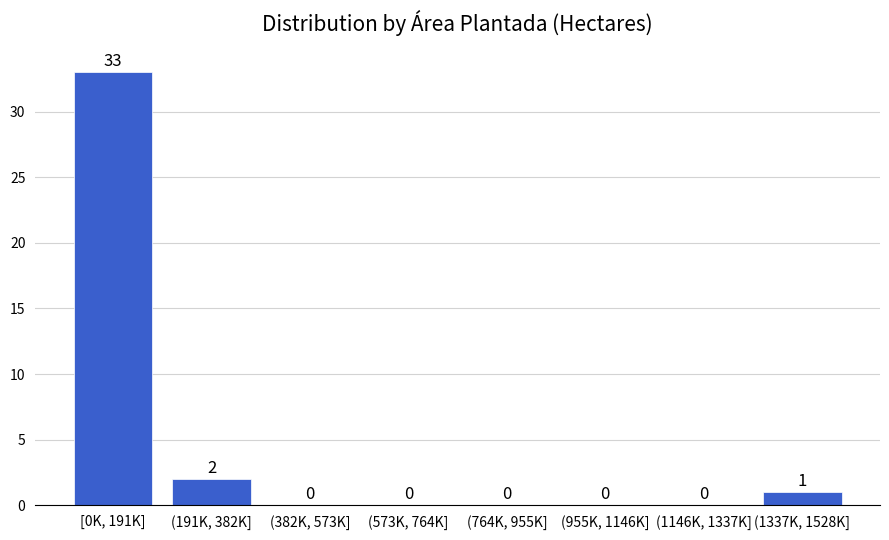

Reading right to left, transcribe all the data shown in this chart.

(1337K, 1528K]=1	(1146K, 1337K]=0	(955K, 1146K]=0	(764K, 955K]=0	(573K, 764K]=0	(382K, 573K]=0	(191K, 382K]=2	[0K, 191K]=33